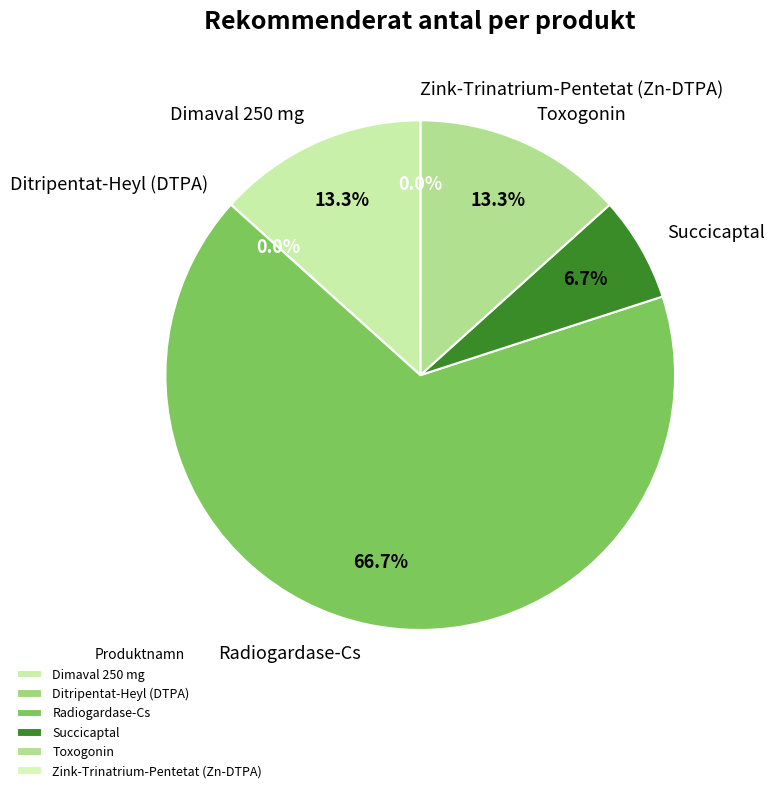

What is the largest slice in the pie chart?

Radiogardase-Cs